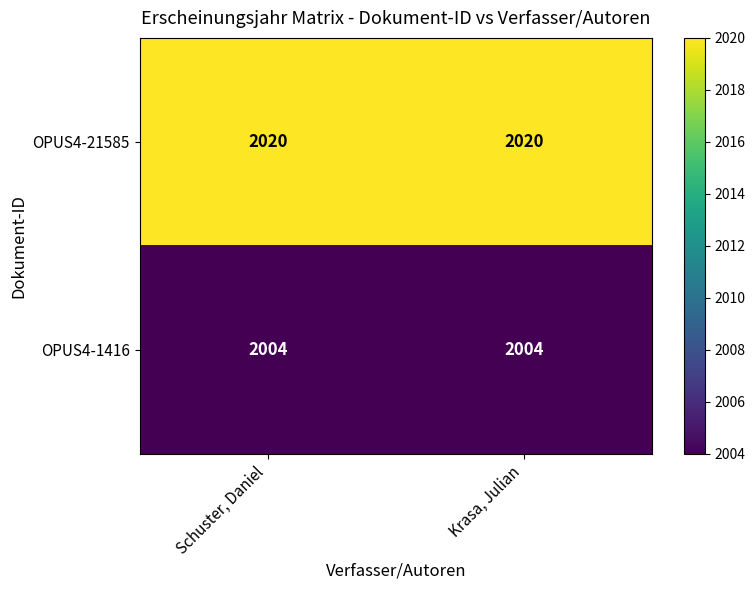

What is the smallest value displayed?

2004